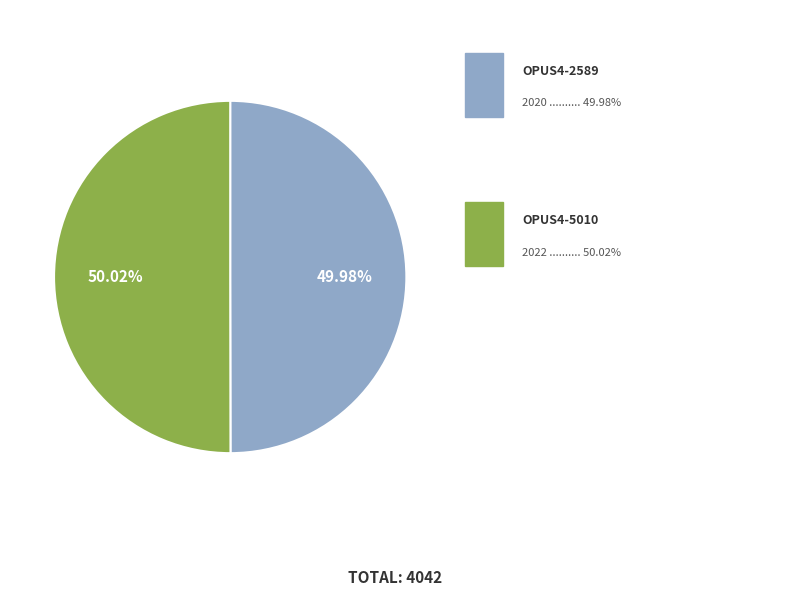

Is there a majority slice in this chart?

Yes